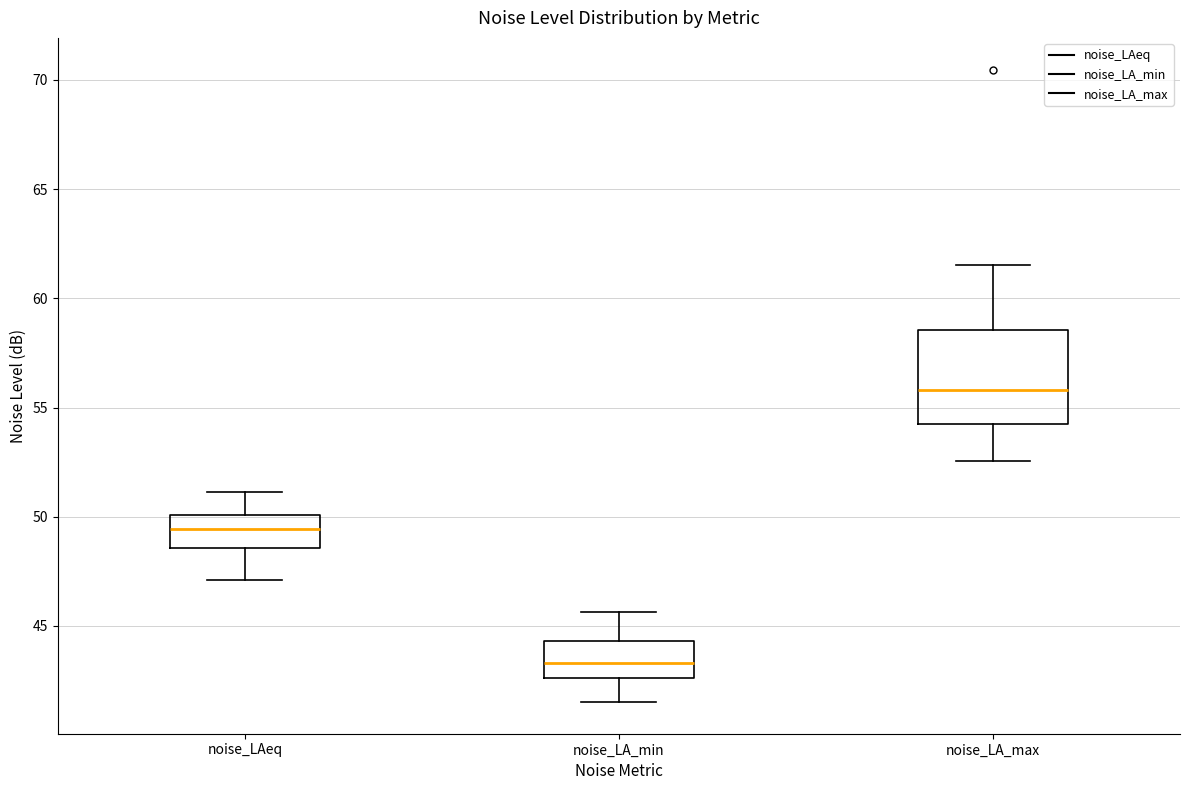

Comparing the boxes themselves (not the whiskers), which one is the tallest?

noise_LA_max